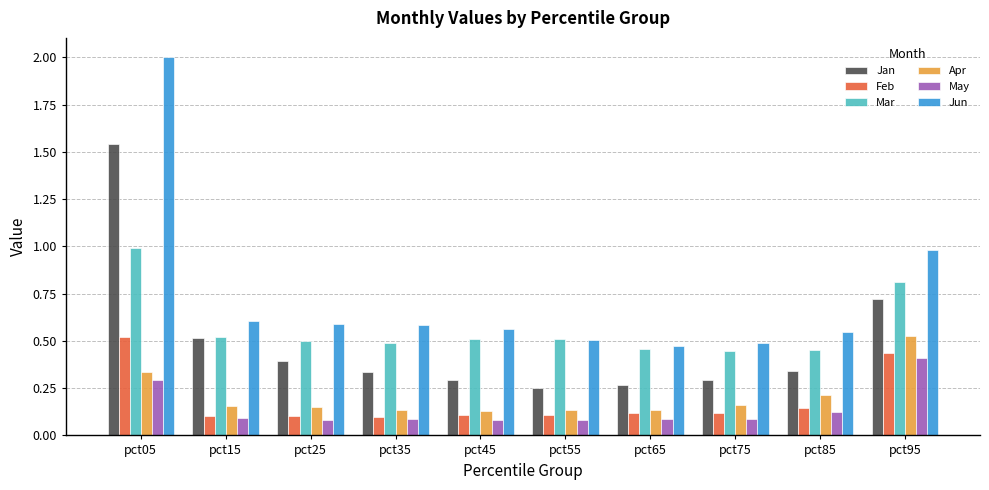

True or false: Jan has a value of 0.3 at pct35.

True